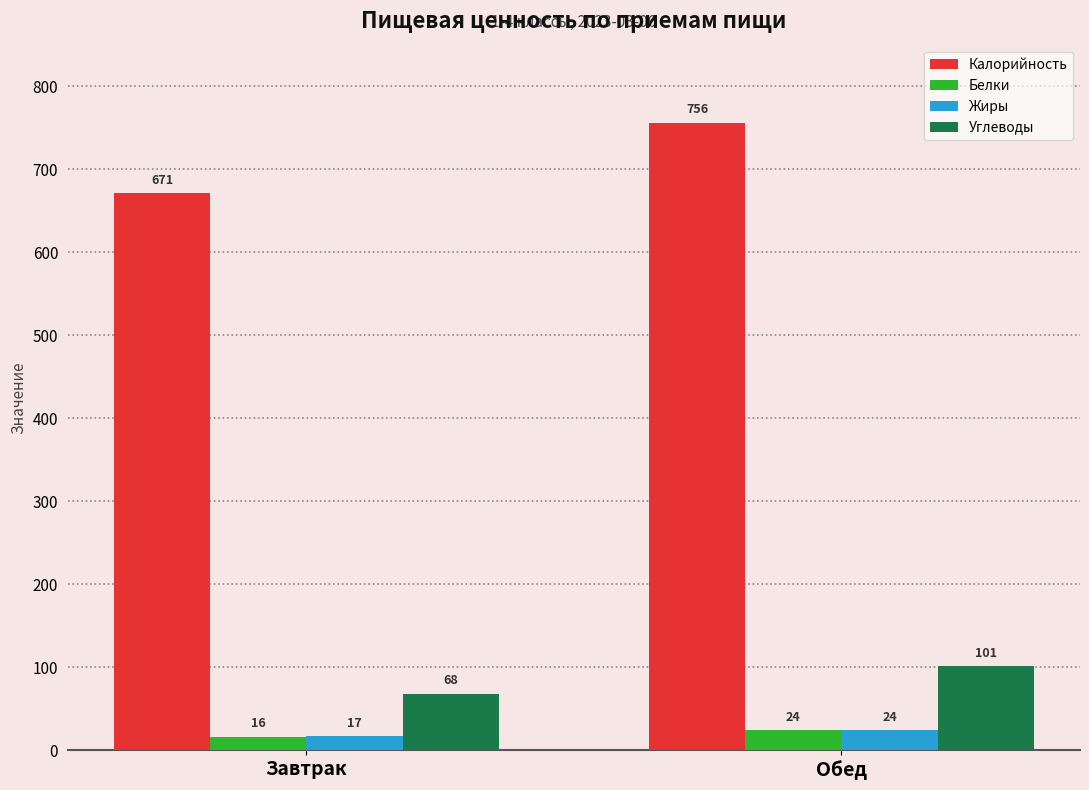

Which series has the widest spread of values?

Калорийность